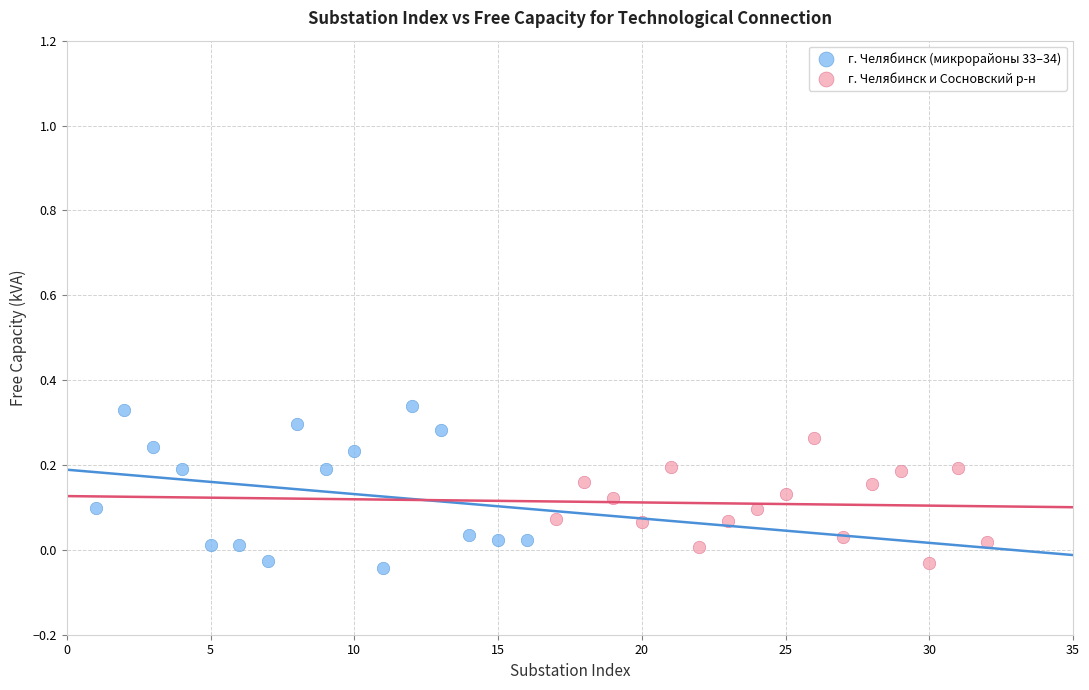

Which series reaches the maximum Y coordinate?

г. Челябинск (микрорайоны 33–34)